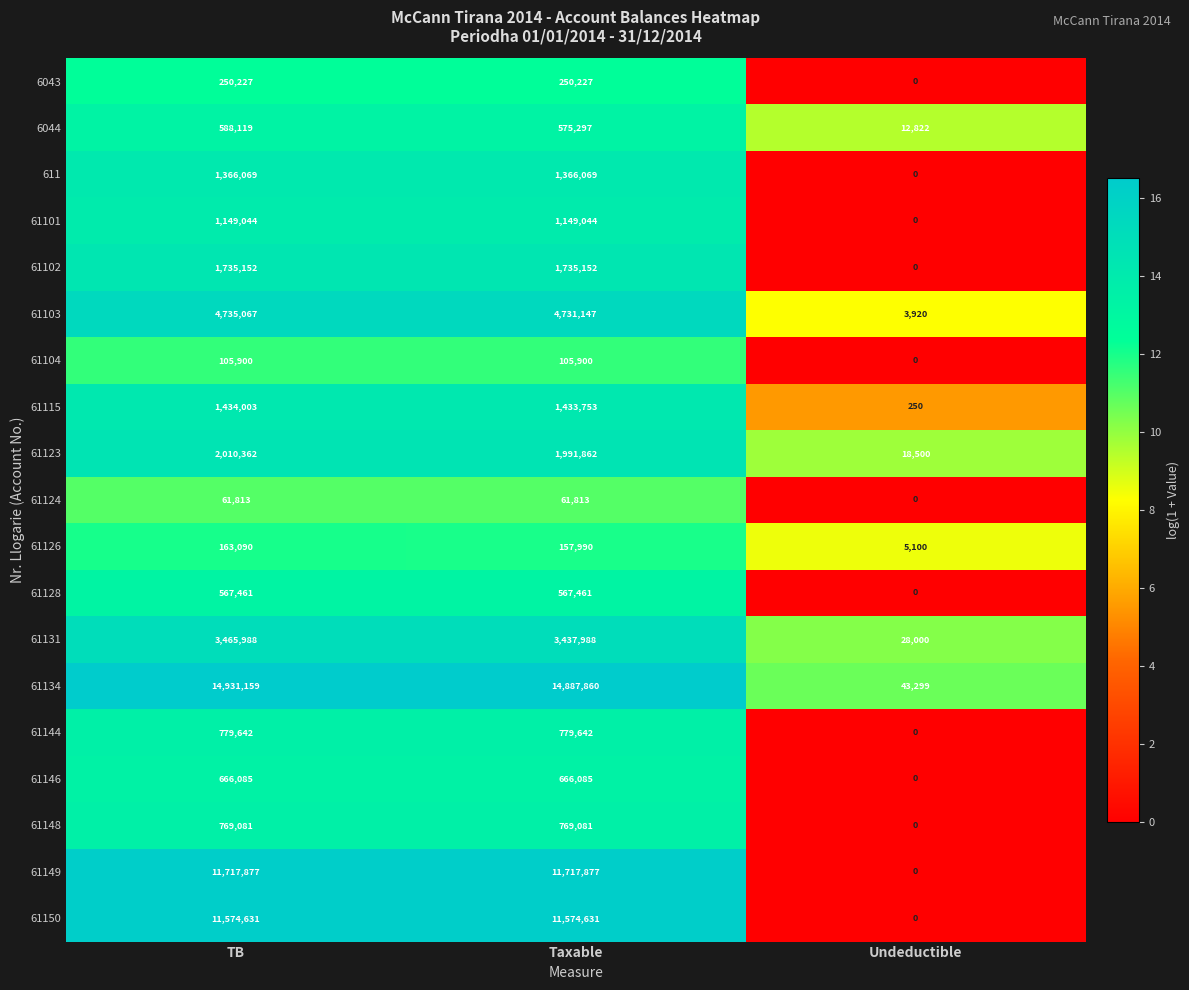

Is it true that 61128 equals 567461 at Taxable?

True